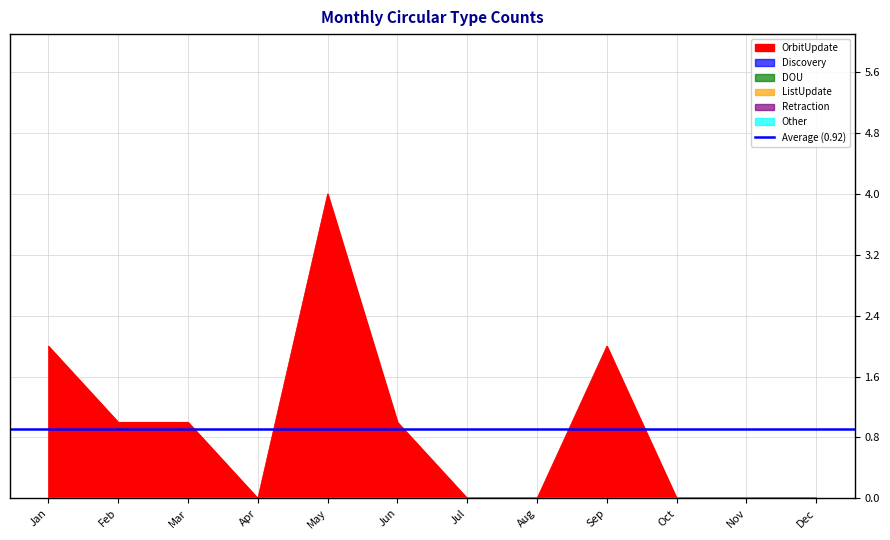

True or false: Other has more than 0 points higher than both neighbors.

False